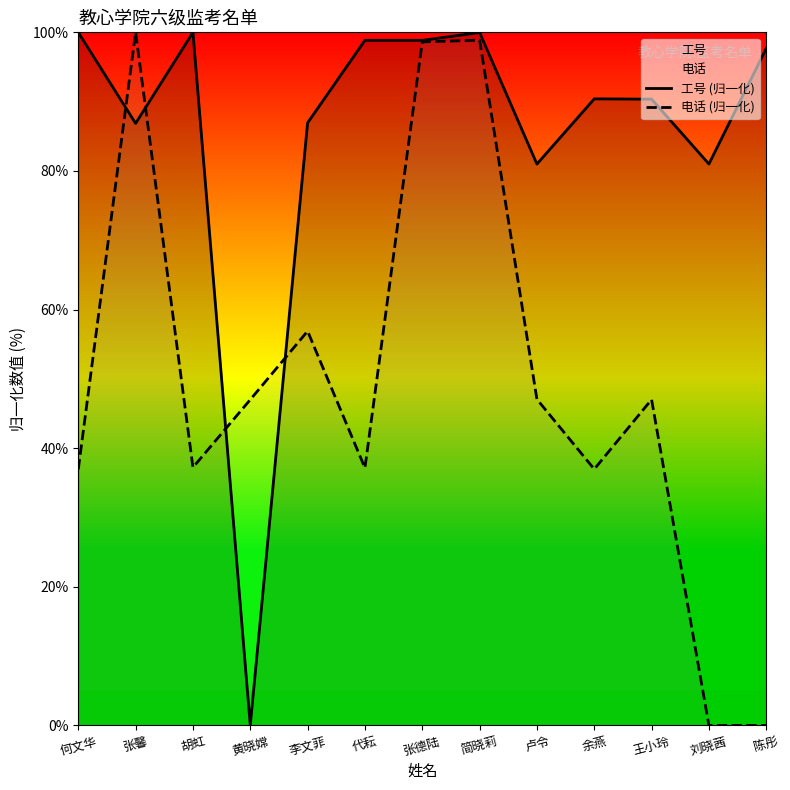

Is it true that 电话 (归一化) equals 9.7 at 何文华?

False